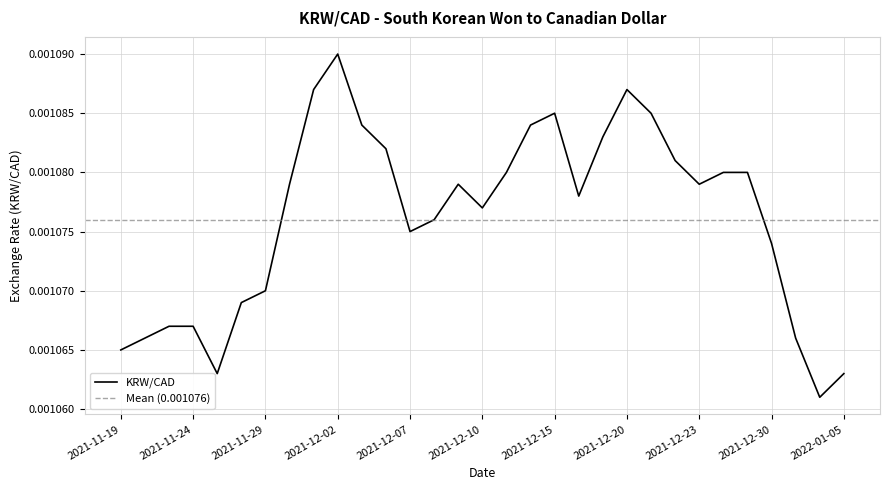

What is the label of the 14th point from the left?

2021-12-08